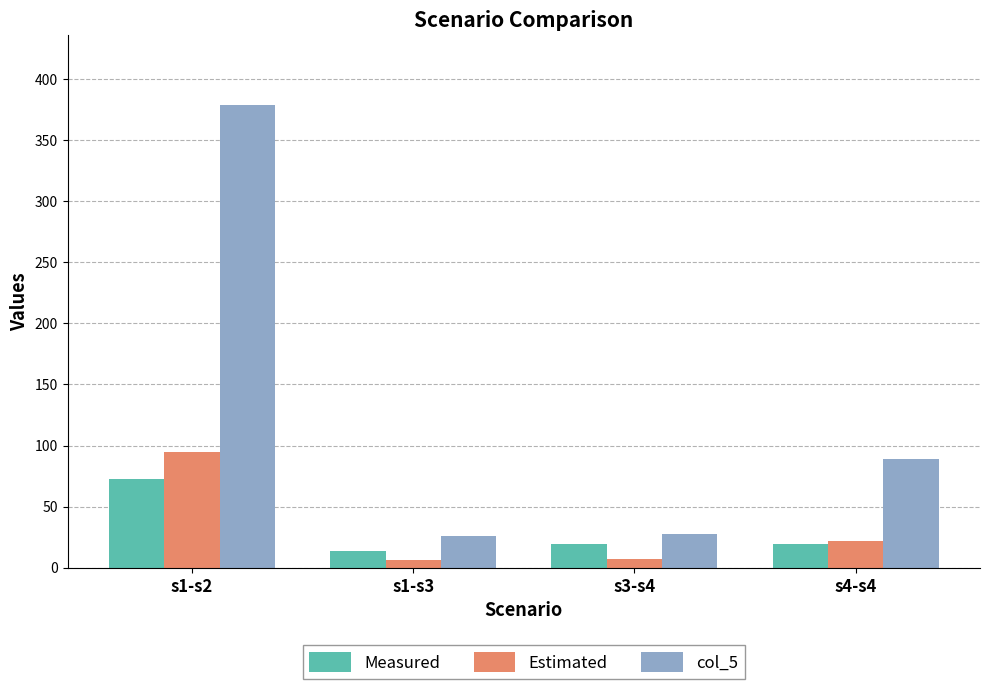

The Estimated series shows 94.8 at s1-s2. True or false?

True